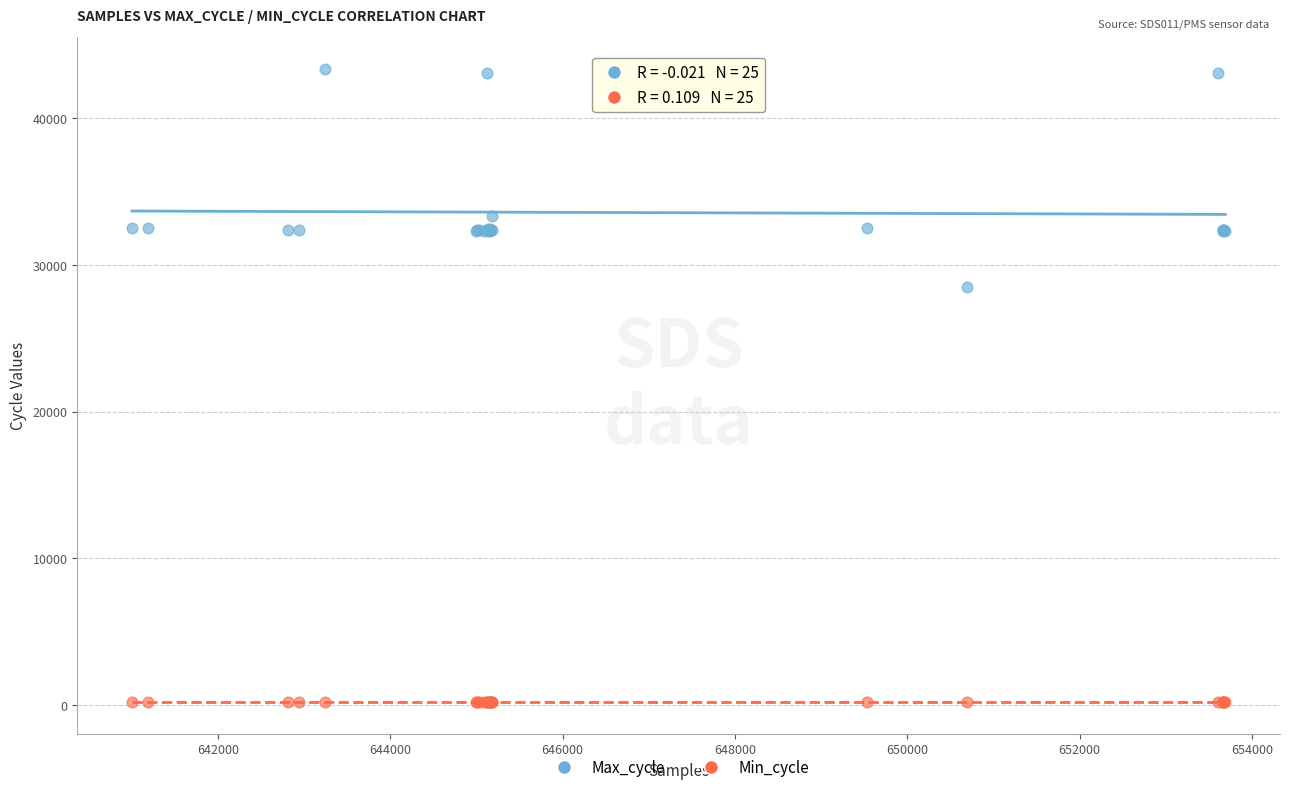

Which series has the largest Y range (max minus min)?

Max_cycle